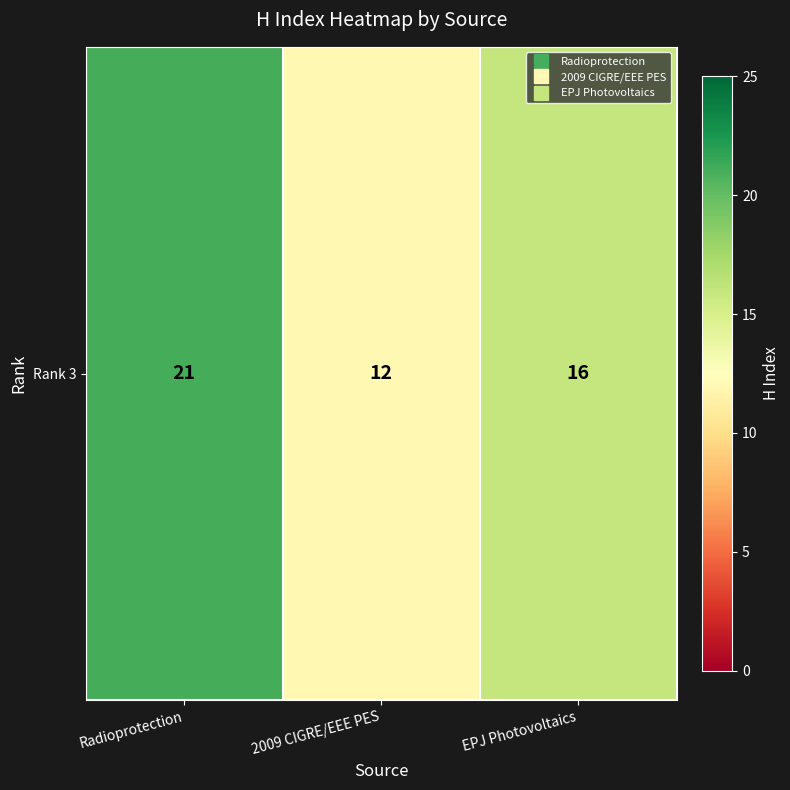

Rank the categories by value from highest to lowest.

Radioprotection, EPJ Photovoltaics, 2009 CIGRE/EEE PES